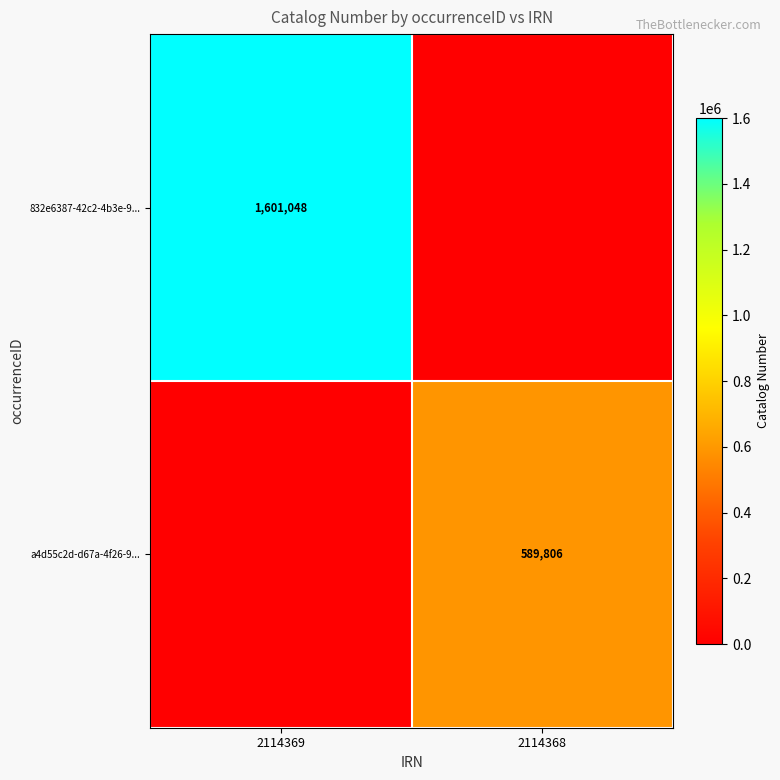

Is the value of 832e6387-42c2-4b3e-9... at 2114369 greater than the value of a4d55c2d-d67a-4f26-9... at 2114368?

Yes